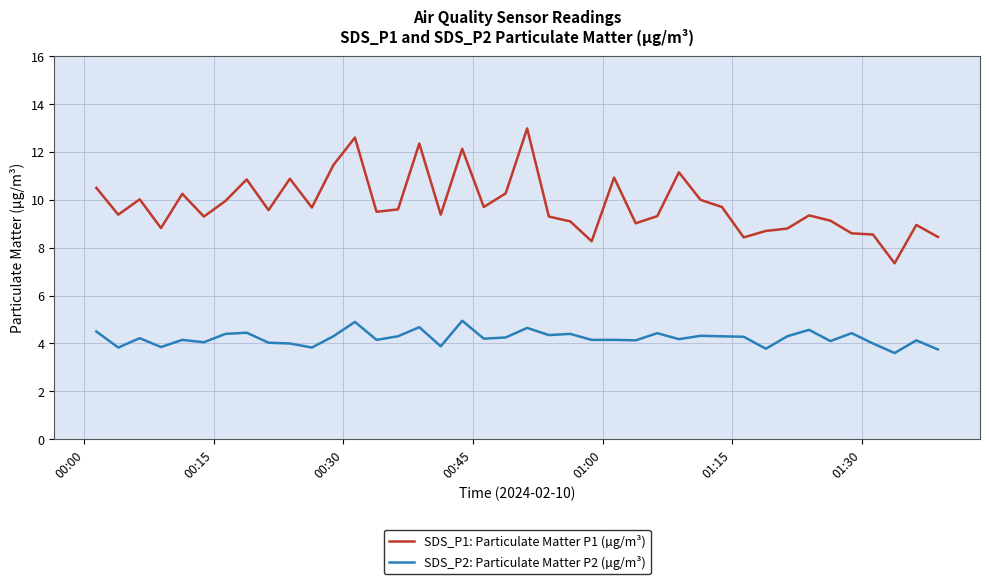

True or false: SDS_P2: Particulate Matter P2 (µg/m³) and SDS_P1: Particulate Matter P1 (µg/m³) cross at least once.

False